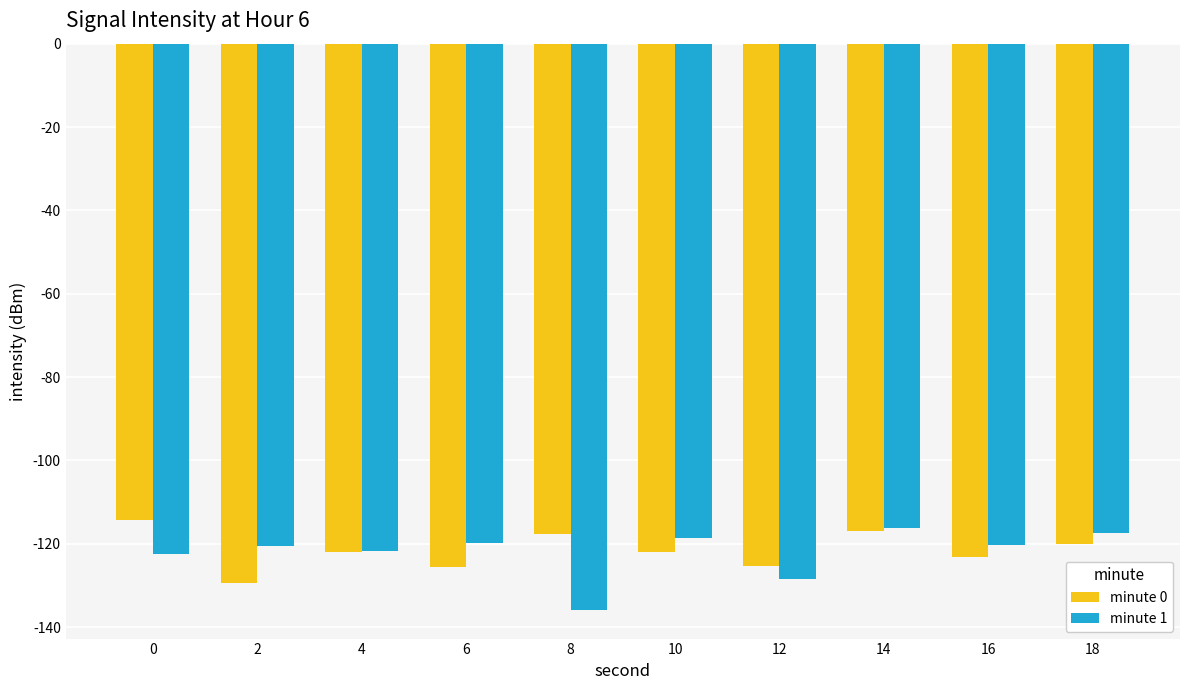

What is the total value across all series at 4?

-243.8